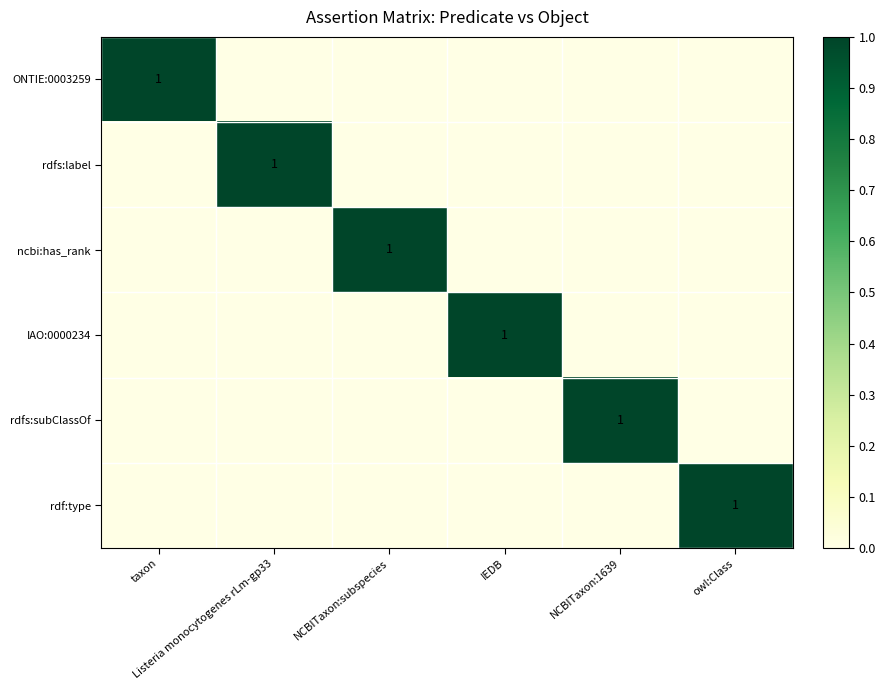

How many distinct data groups are displayed?

6